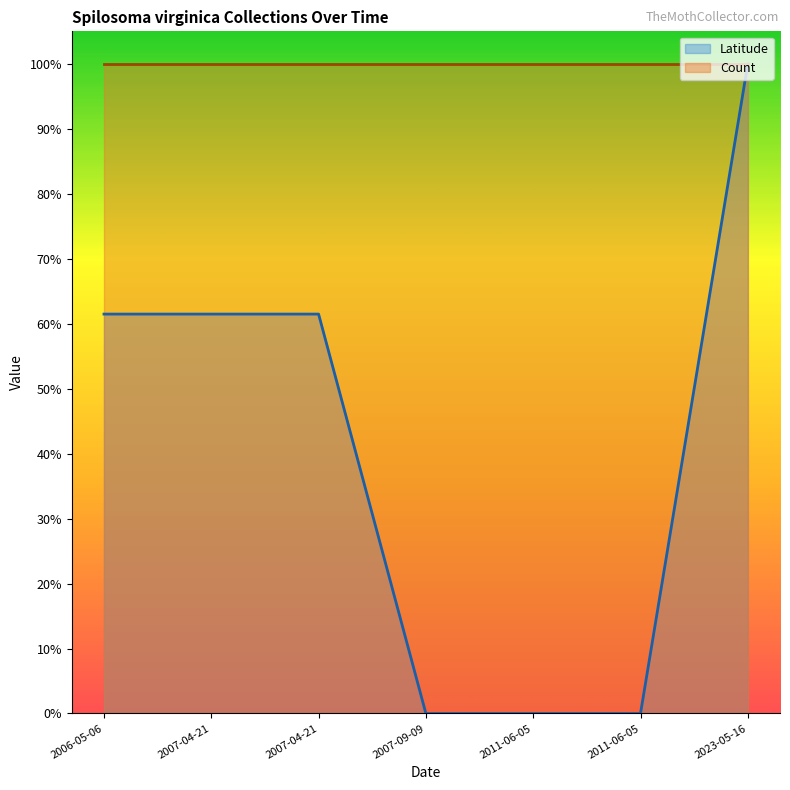

What is the maximum value shown in the chart?

1.0